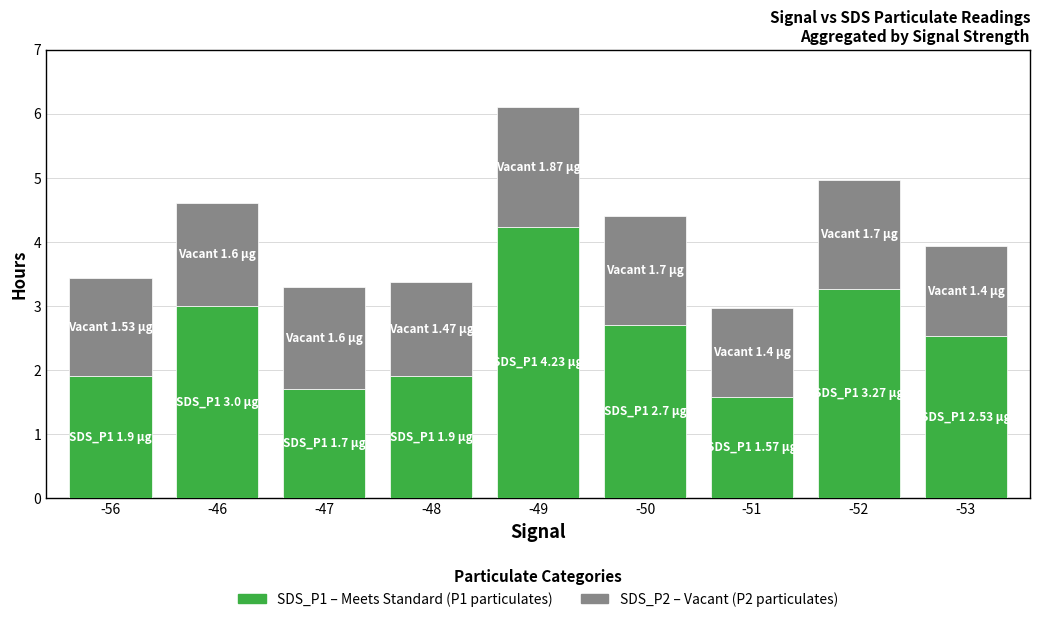

What is the total value across all series at -48?

3.4